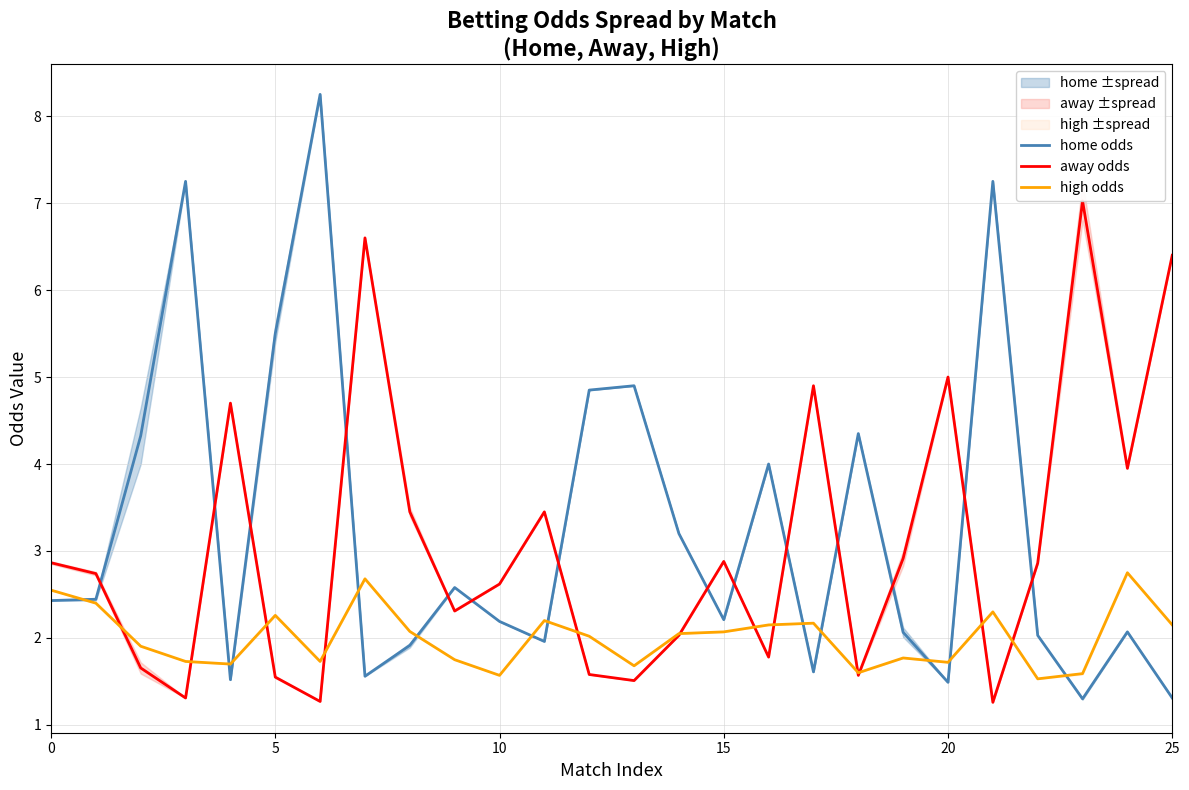

The home odds series shows 0.7 at 0. True or false?

False